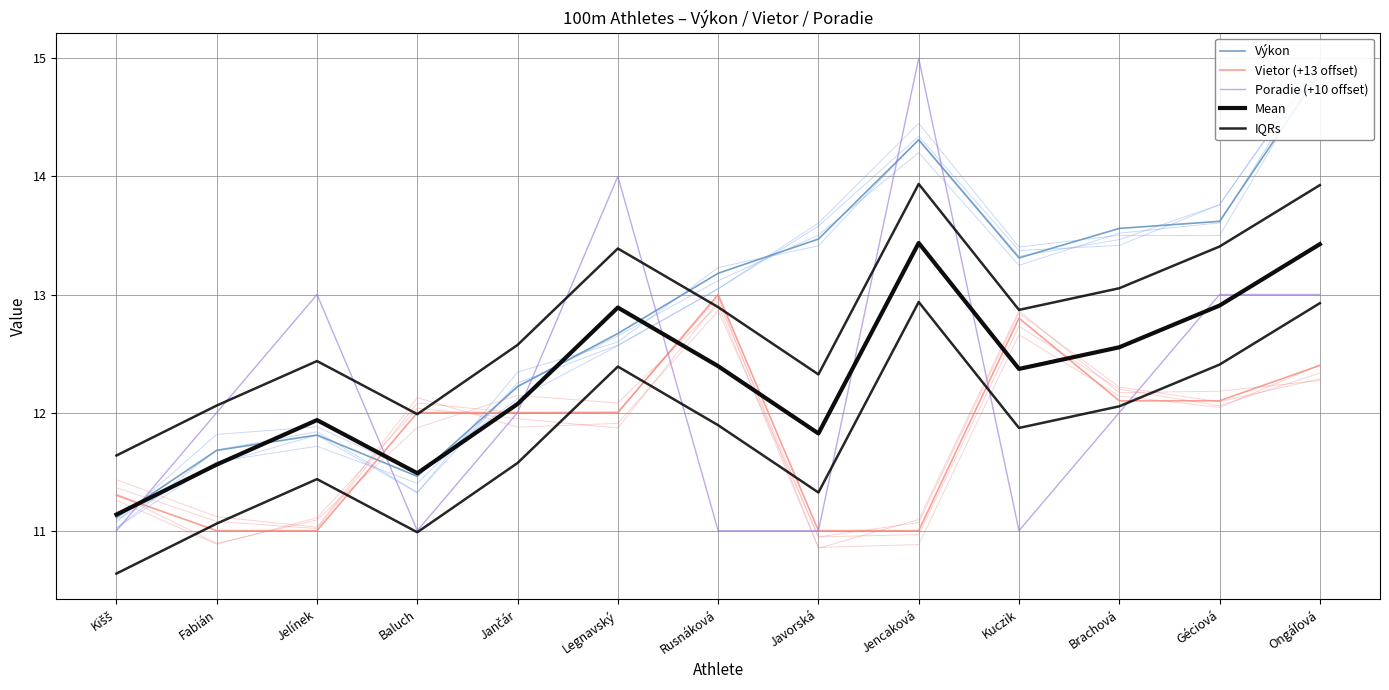

How many lines are shown in the chart?

5